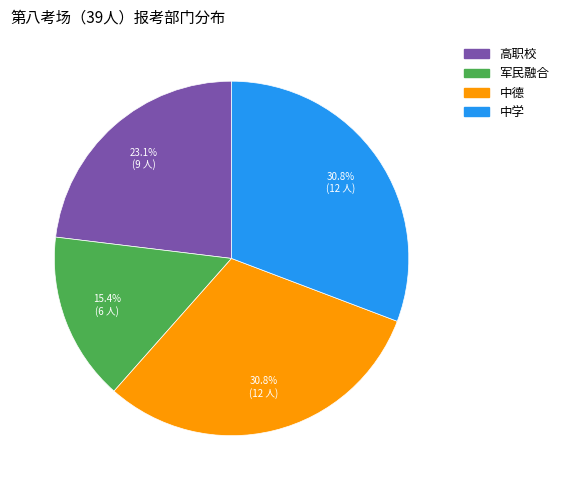

How many slices are in this pie chart?

4